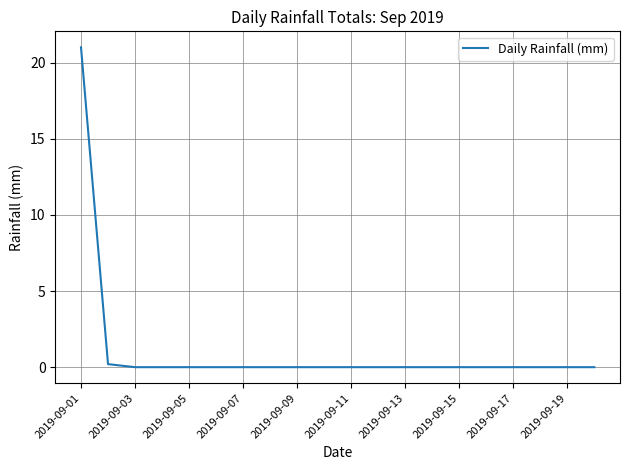

What is the maximum value shown in the chart?

21.0